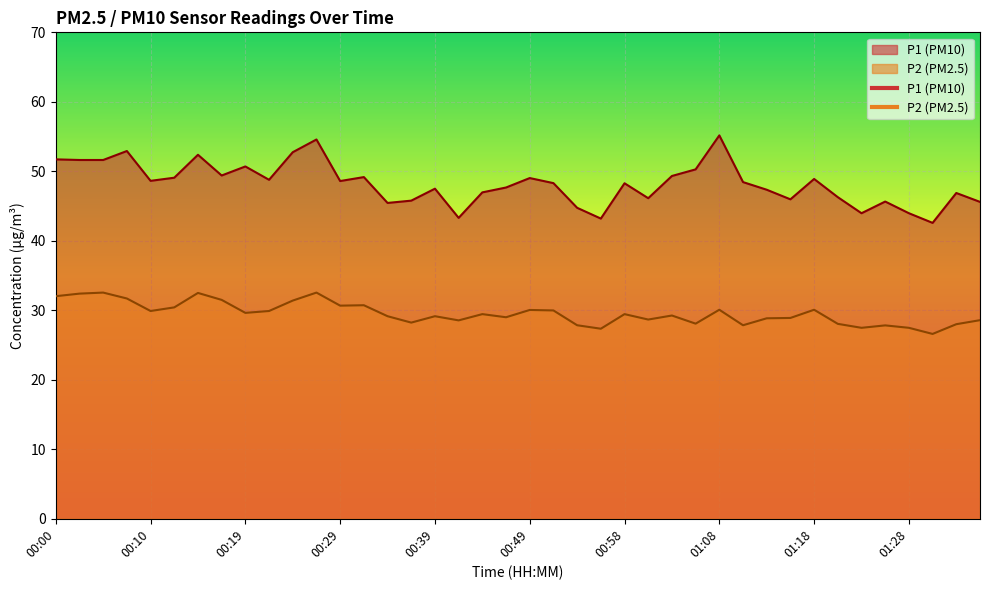

Does the chart display data point markers on the line(s)?

No